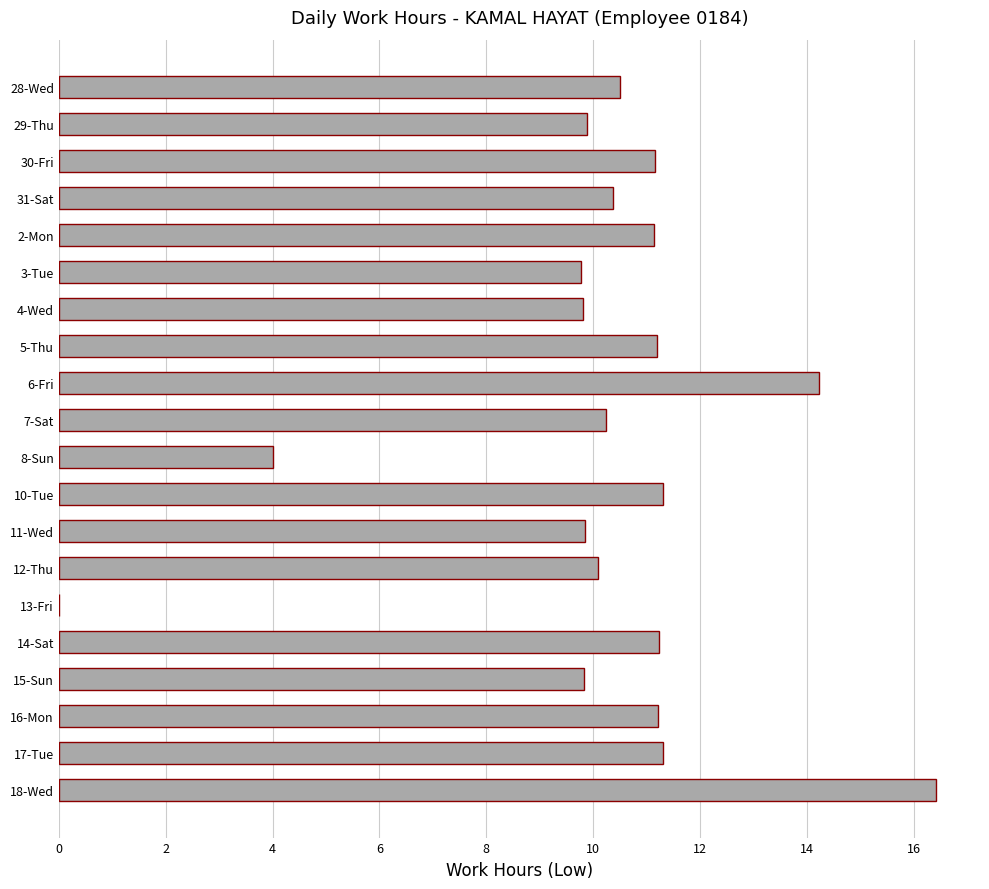

What value does the data have at 15-Sun?

9.8